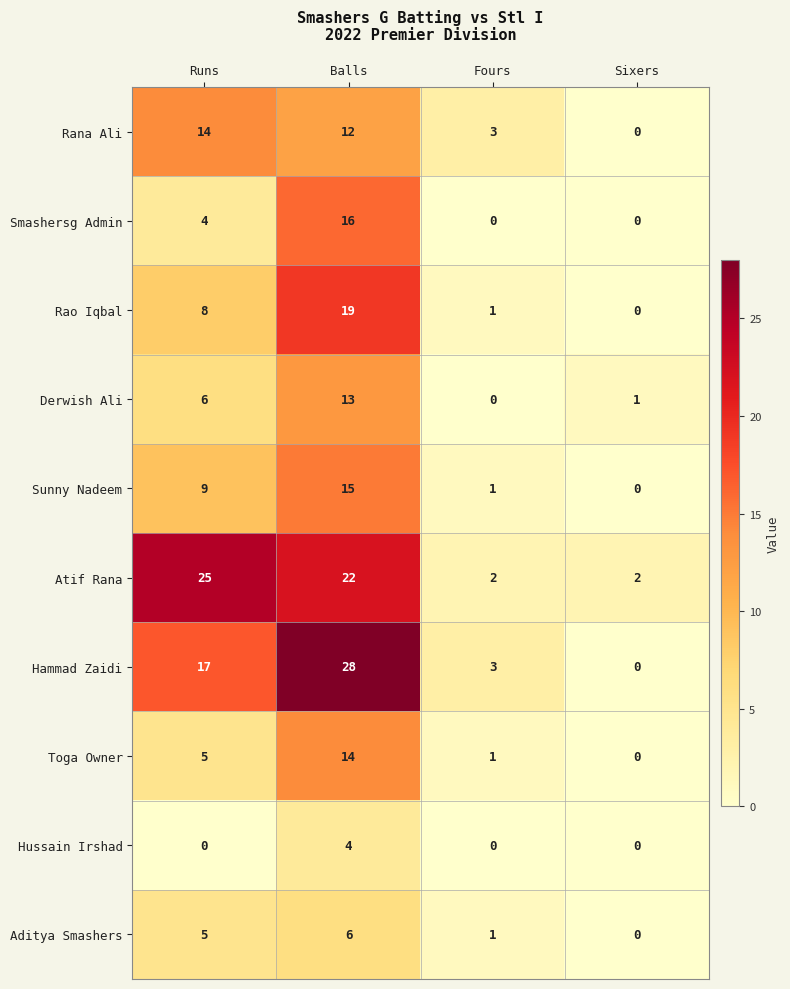

At which category is the sum across all series the highest?

Balls